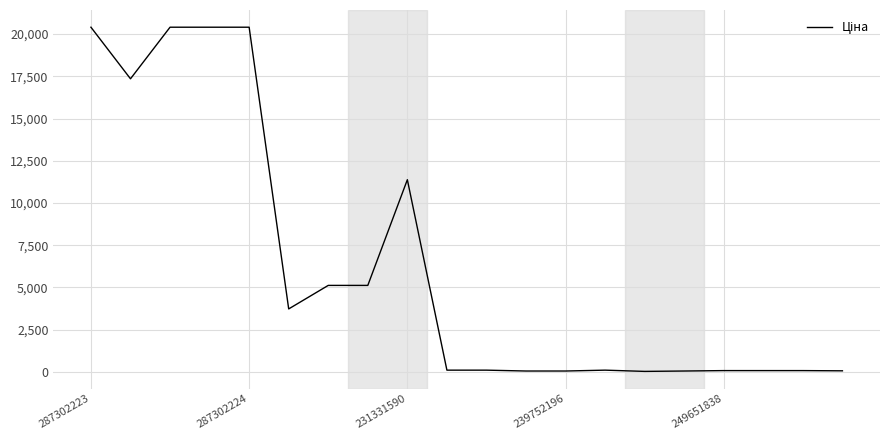

What is the maximum value shown in the chart?

20407.8